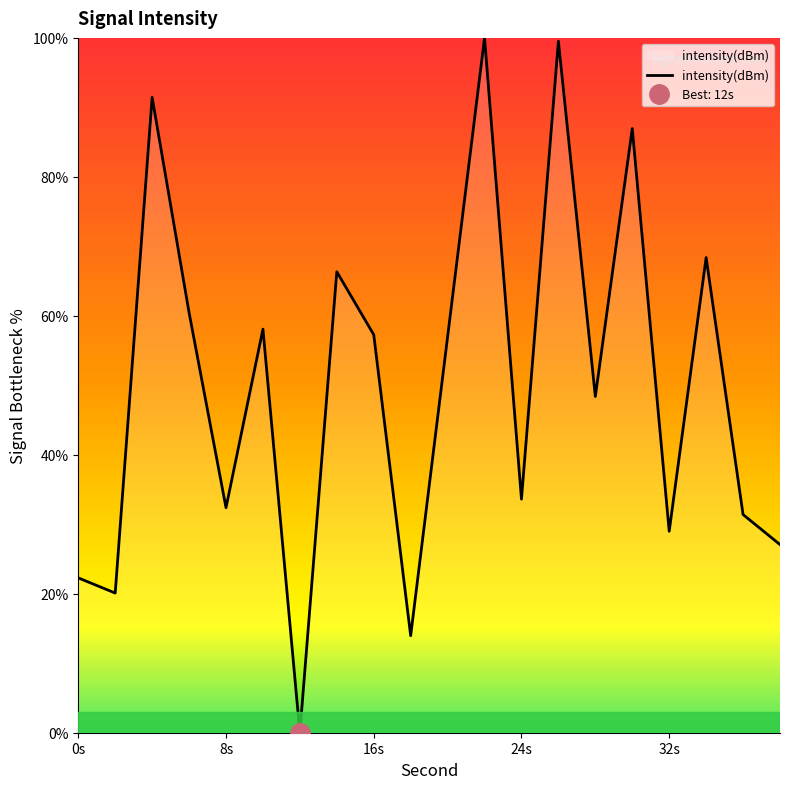

Count the number of values greater than 56.

10